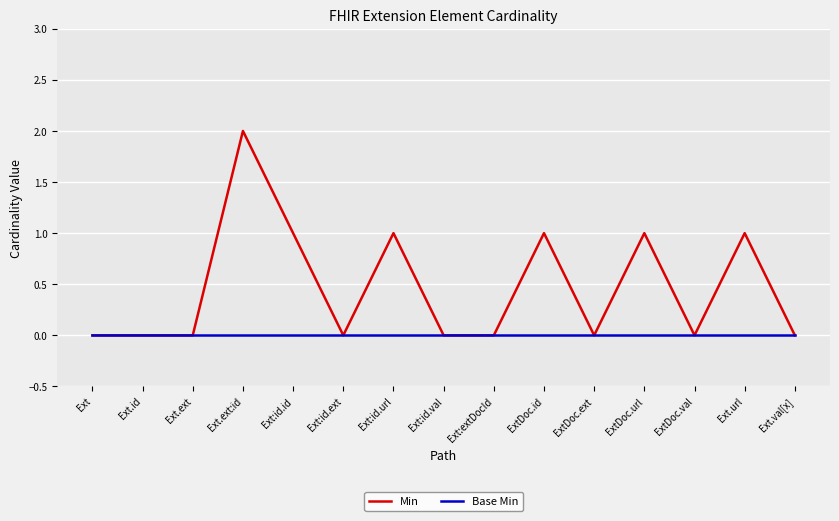

Between Ext:id.url and ExtDoc.val, which series saw the biggest shift?

Min